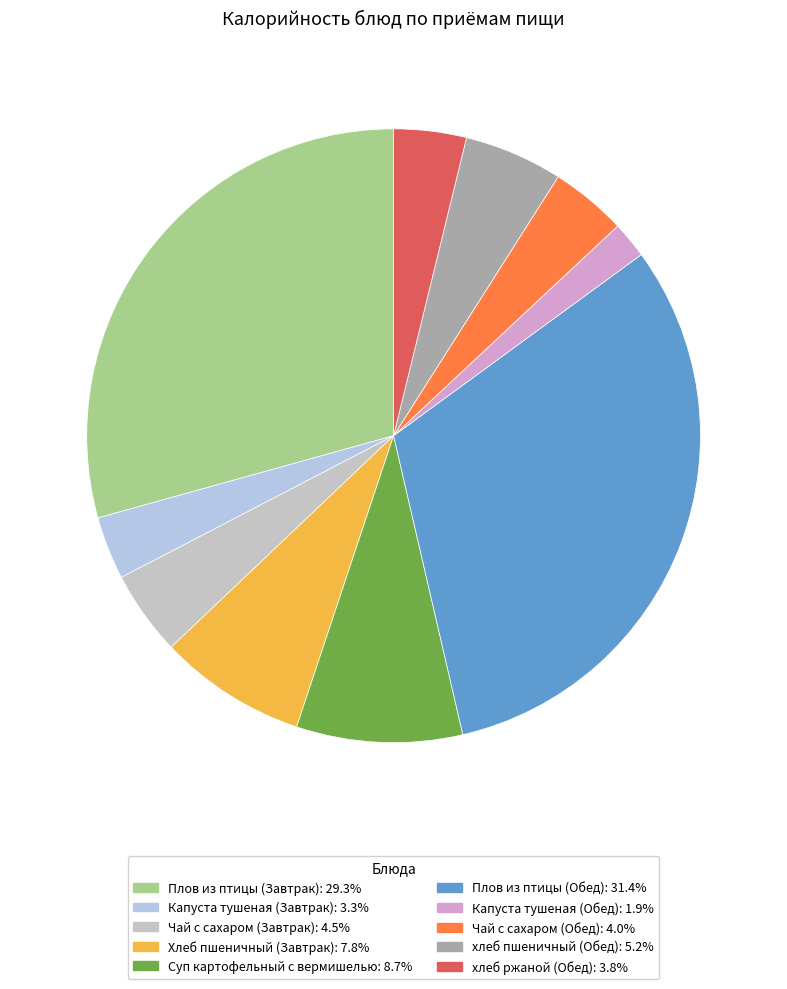

Is Суп картофельный с вермишелью the majority of the pie?

No